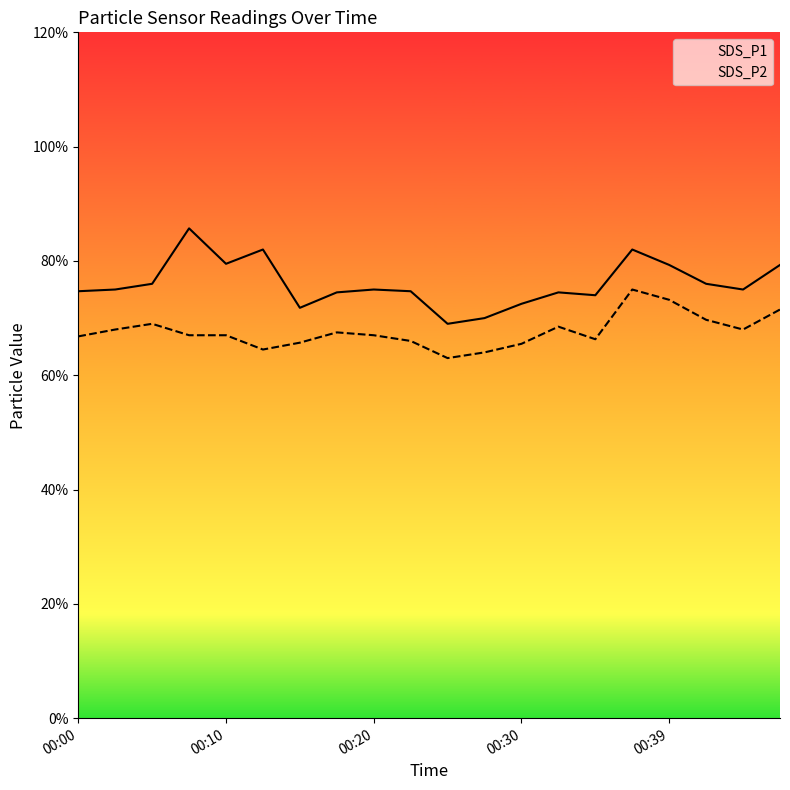

What are all the series names shown in the legend?

SDS_P1, SDS_P2